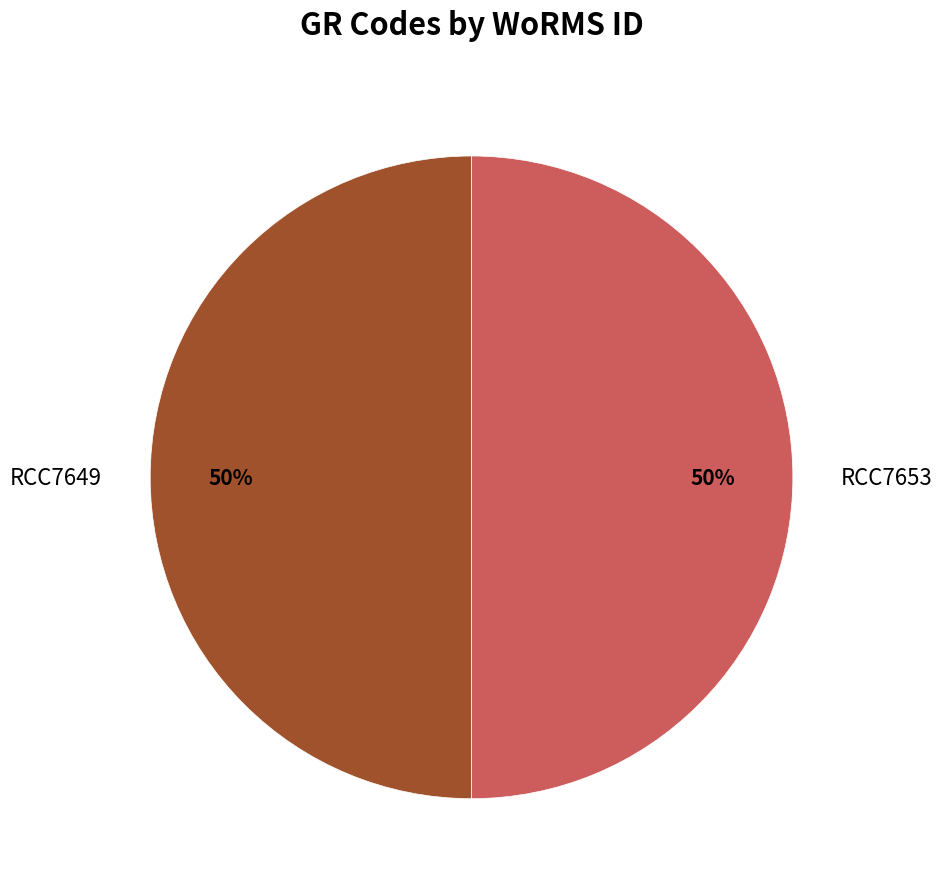

What percentage is the RCC7653 slice, to the nearest percent?

50%